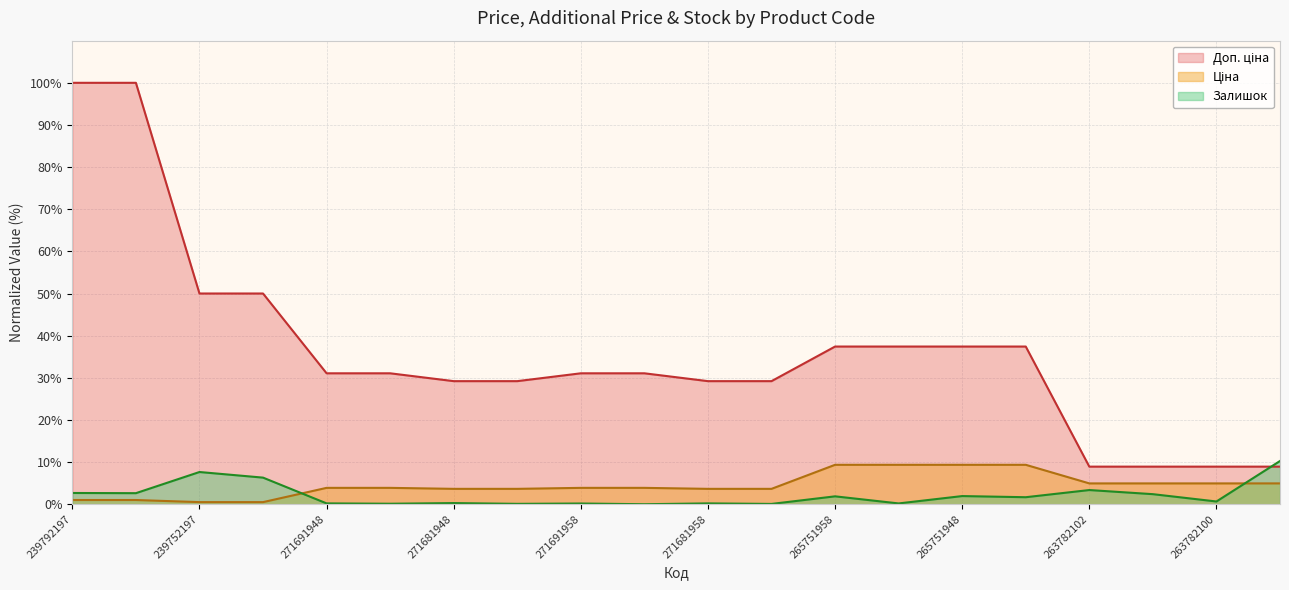

True or false: Залишок and Доп. ціна cross at least once.

True